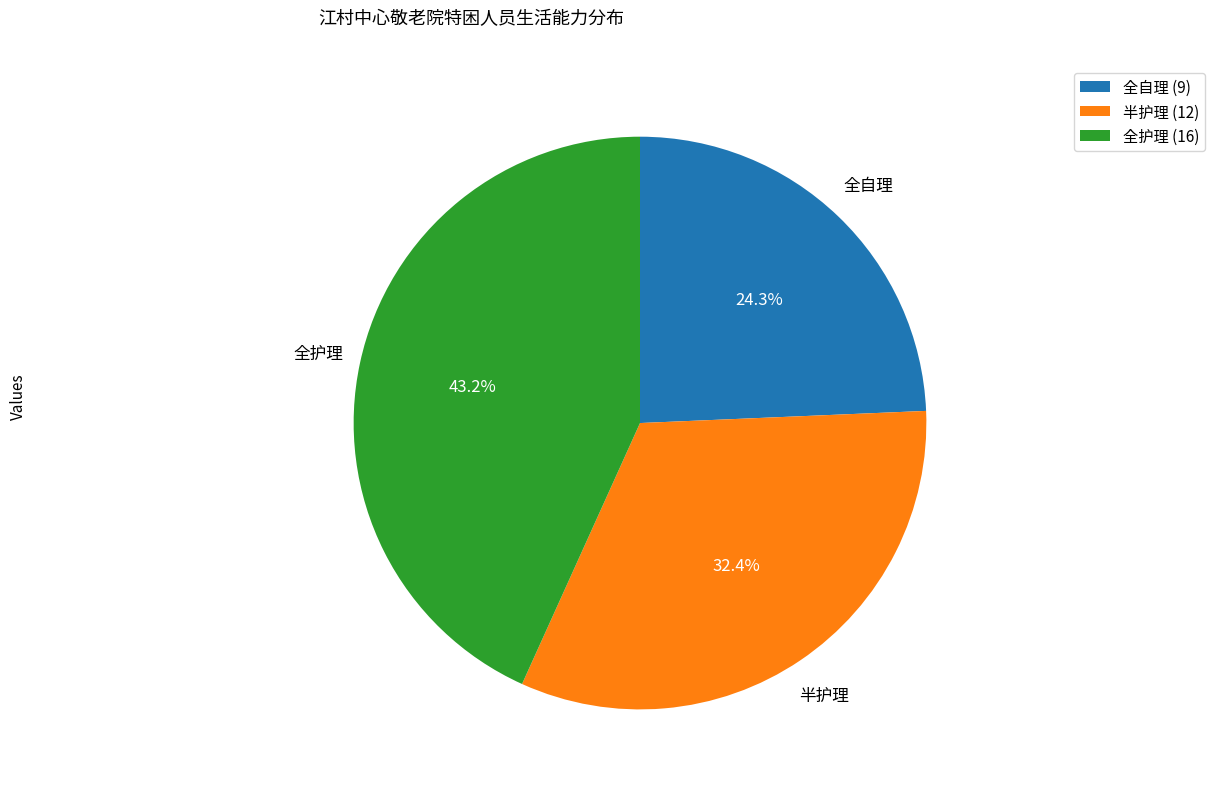

Which category has the biggest portion of the pie?

全护理